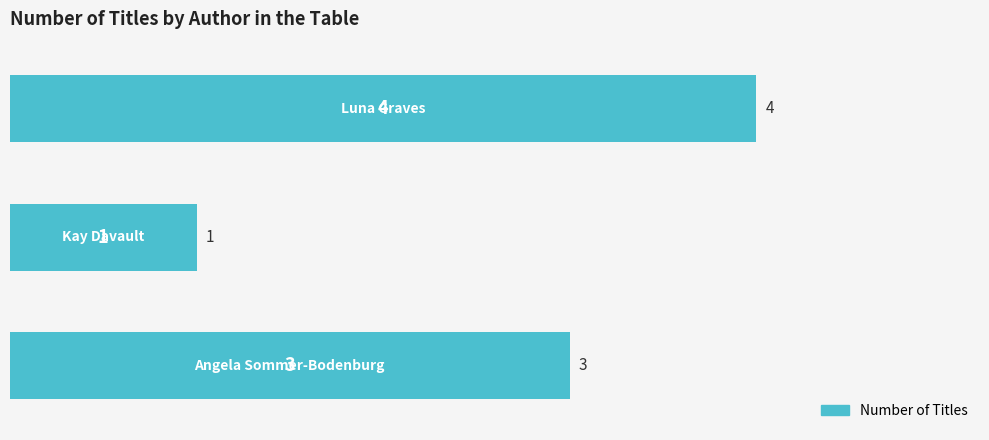

What is the greatest value displayed?

4